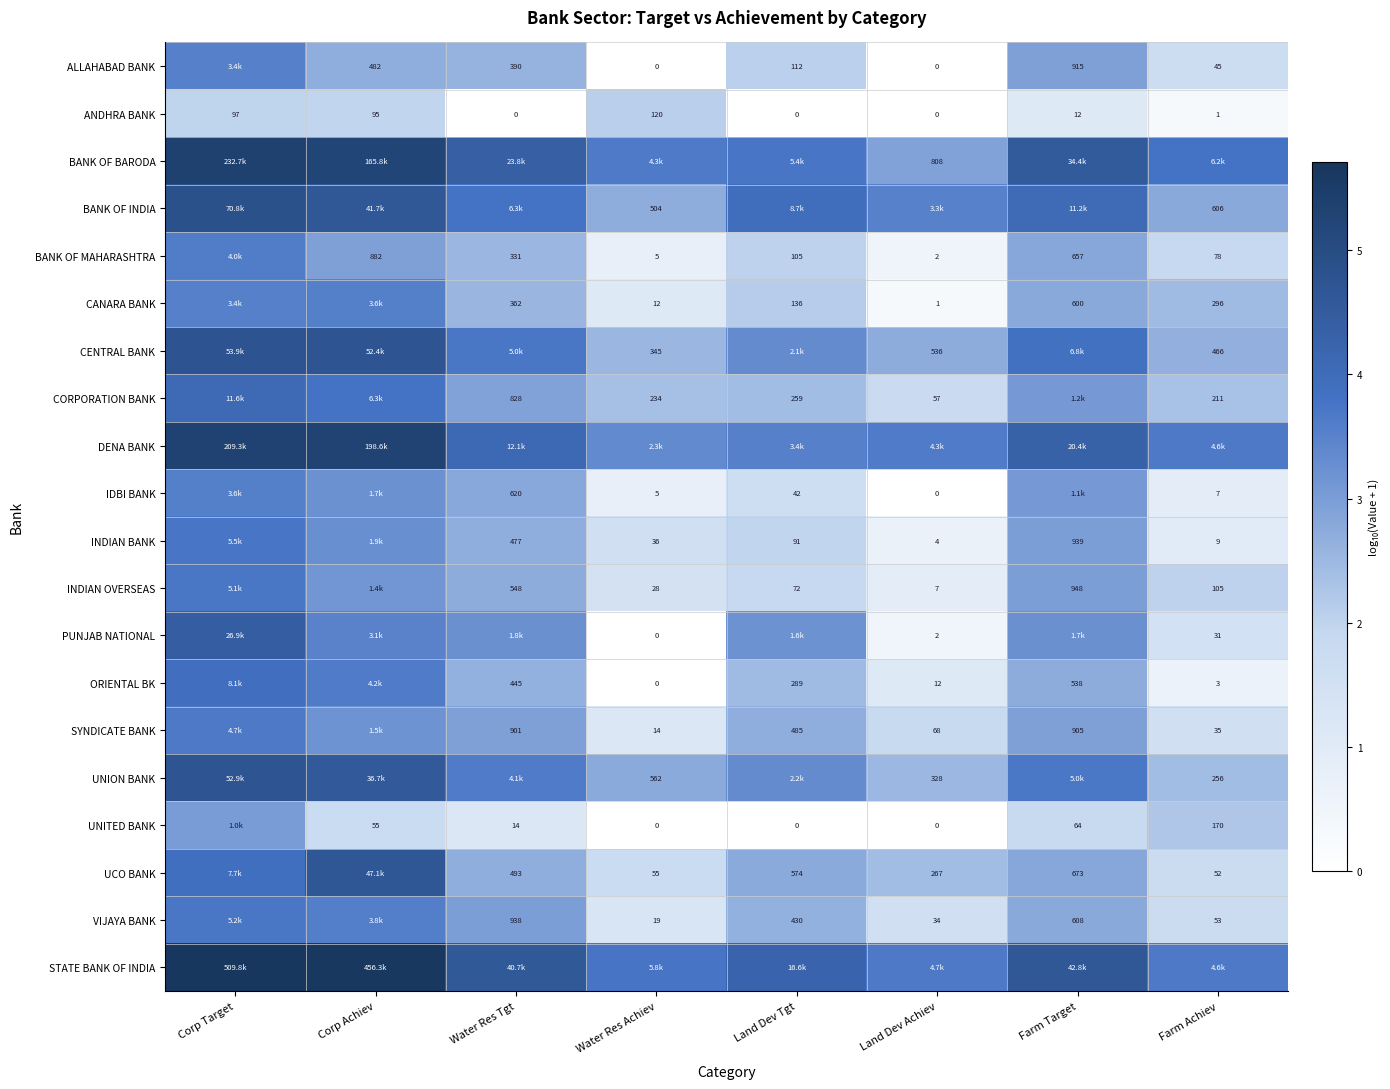

Which category has the lowest value in the BANK OF INDIA series?

Water Res Achiev